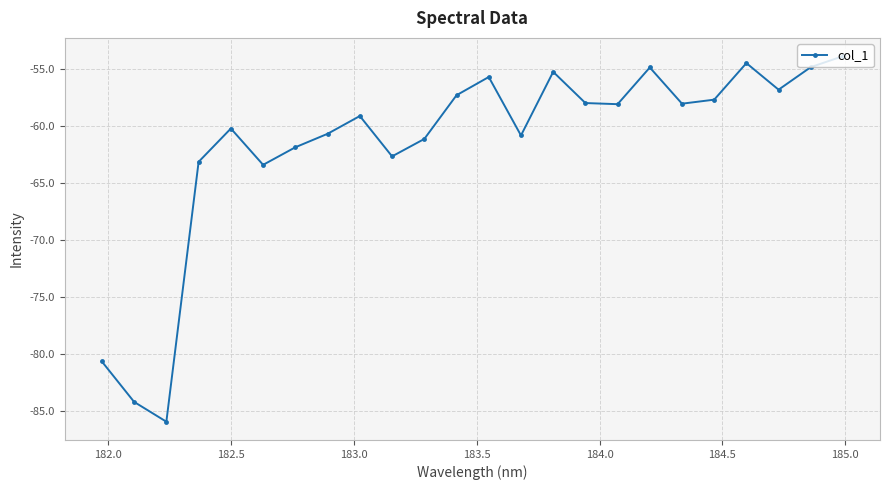

How many interior local valleys (lower than both neighbors) does the data have?

7